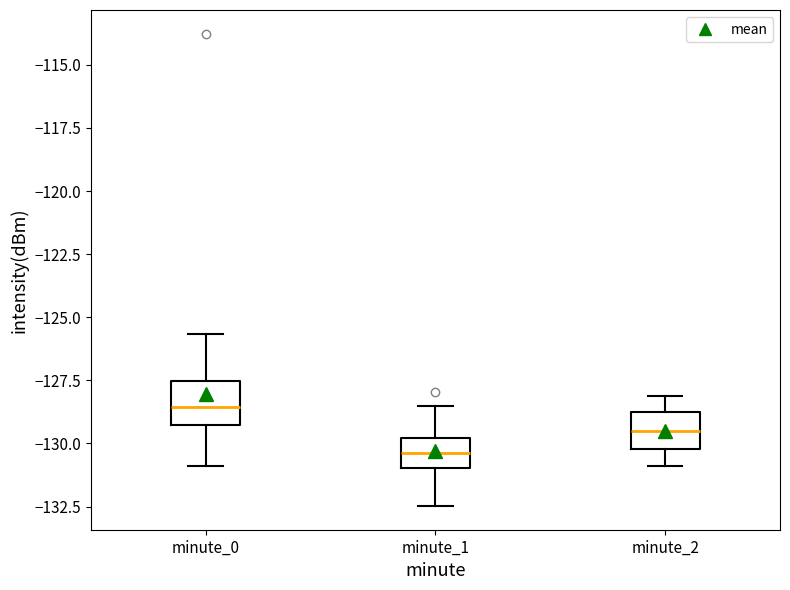

Which box has the lowest median line?

minute_1